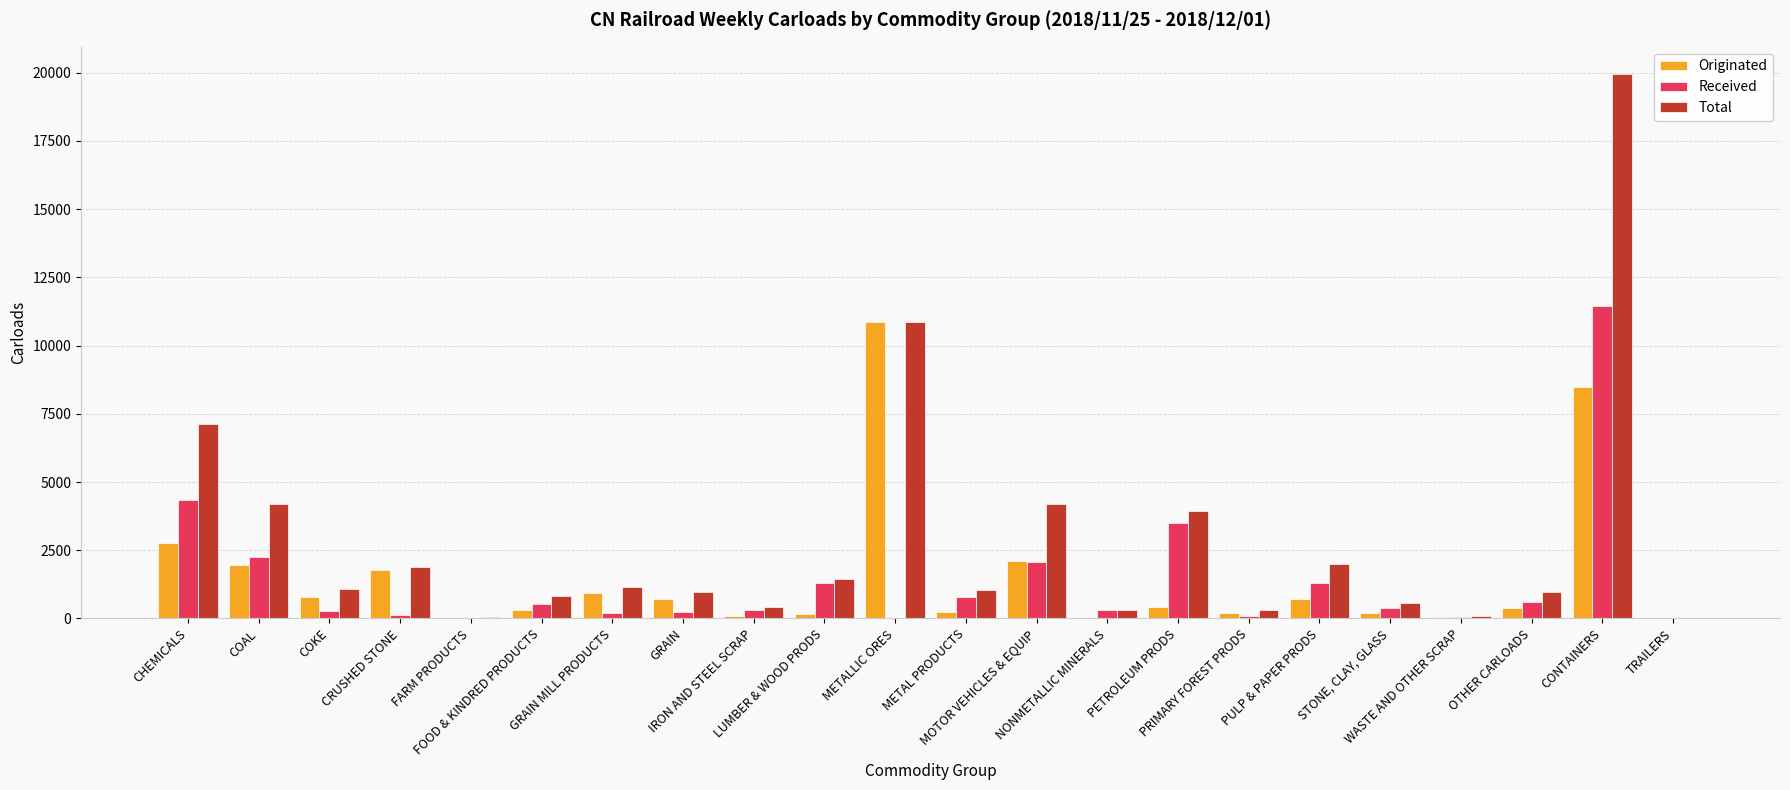

Which series has the largest total across all categories?

Total